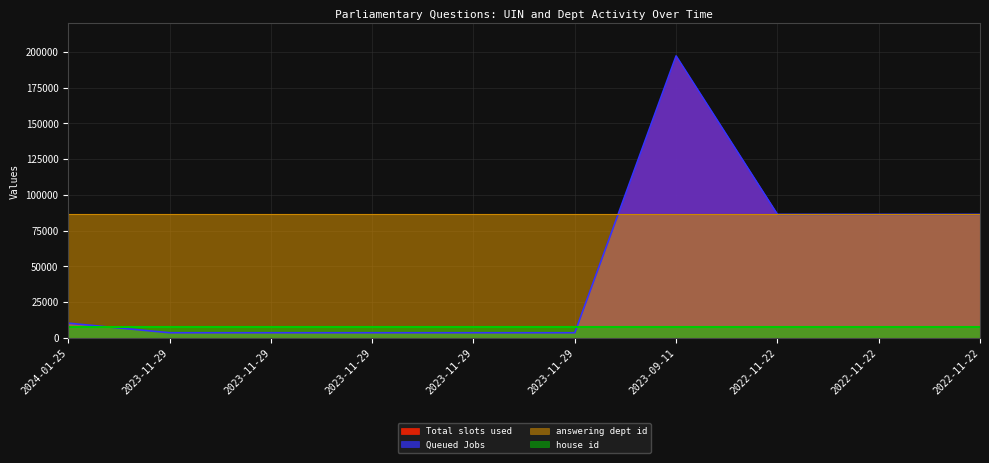

True or false: Total slots used has a value of 5971 at 2023-11-29.

False